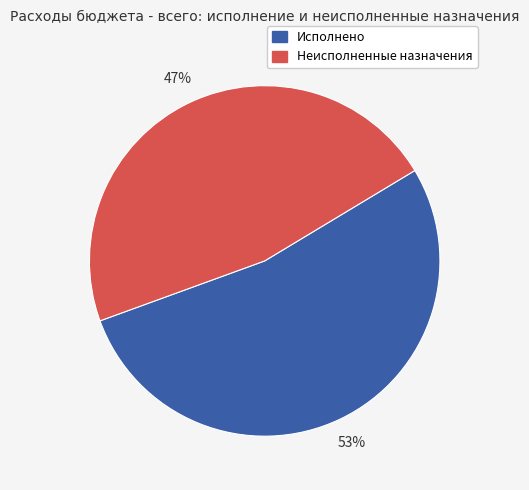

Is it true that Неисполненные назначения is 61% of the pie?

False